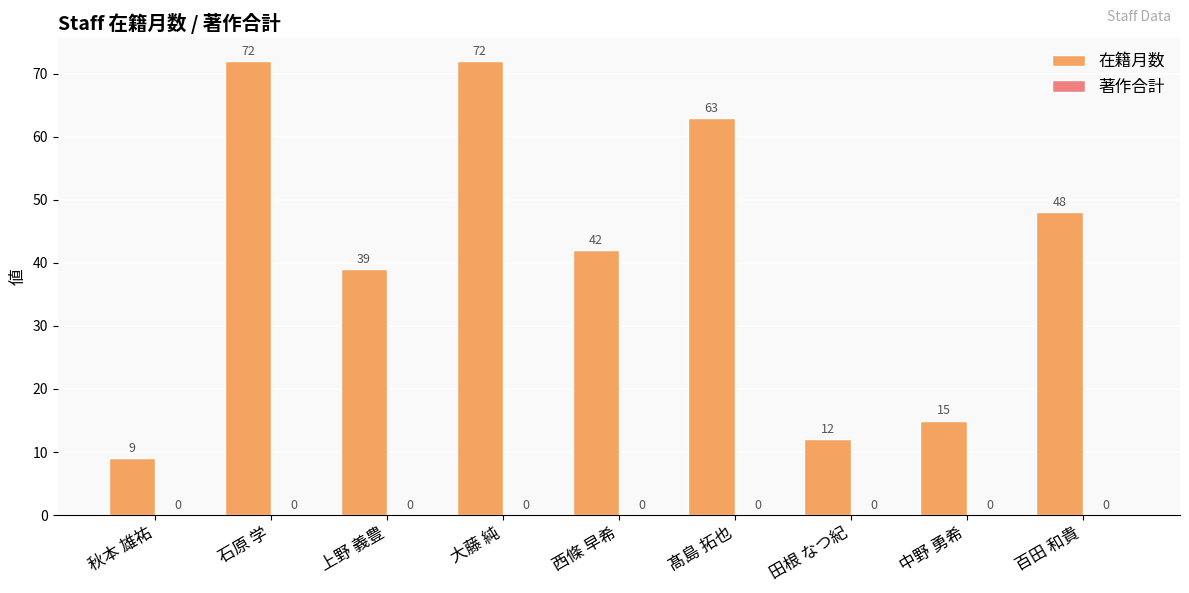

Which has a higher value, 西條 早希 or 田根 なつ紀?

西條 早希